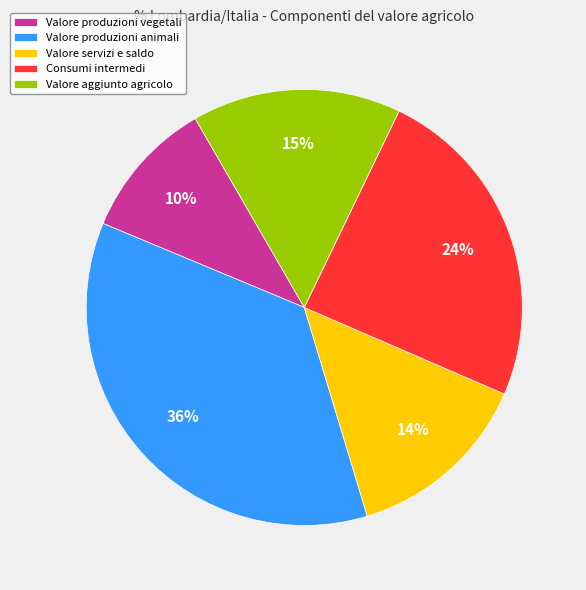

What percentage is the Valore produzioni vegetali slice, to the nearest percent?

10%